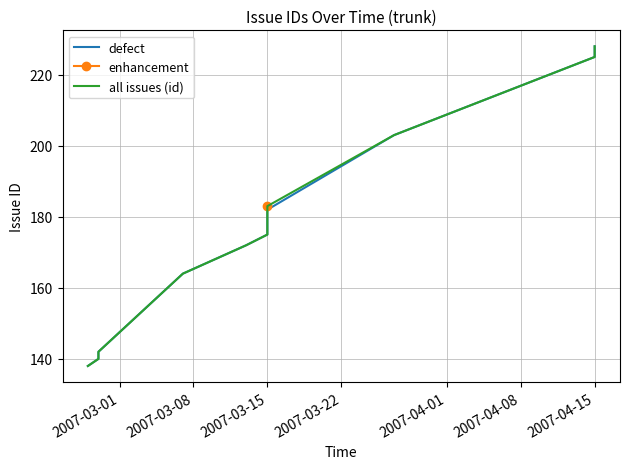

What is the average value?

181